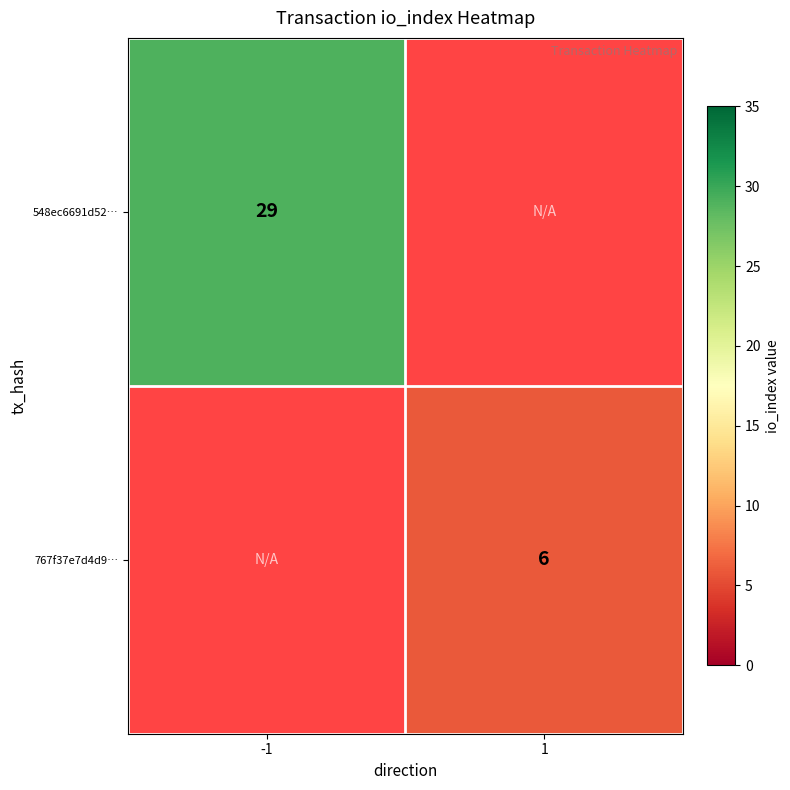

The value of 548ec6691d52… at -1 is 29. True or false?

True